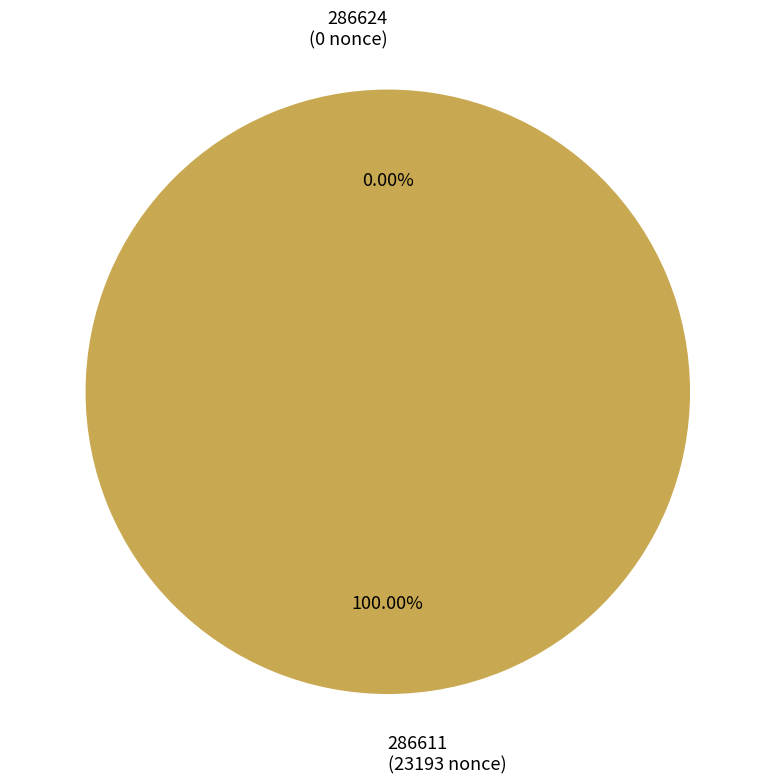

Between 286611 and 286624, which is larger?

286611